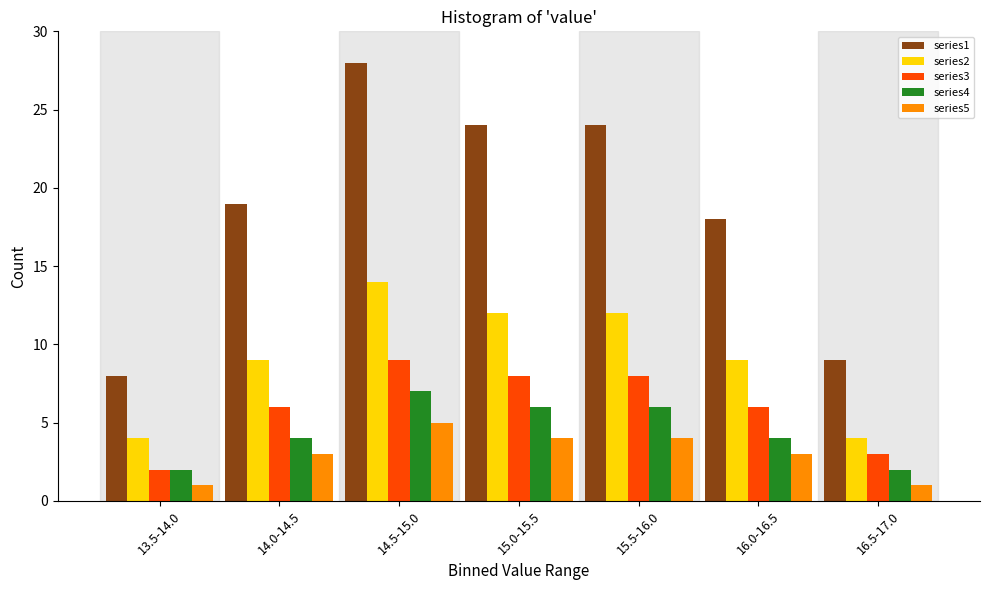

Which series has the largest range (max minus min)?

series1